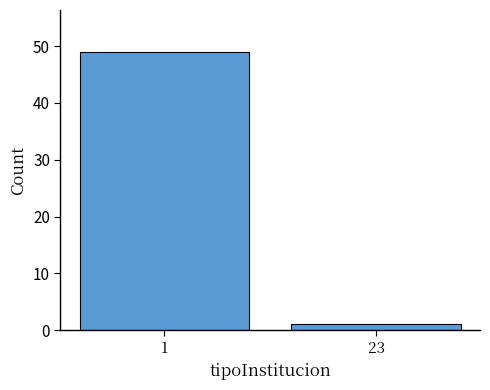

Reading right to left, extract all data points from this chart.

1	49